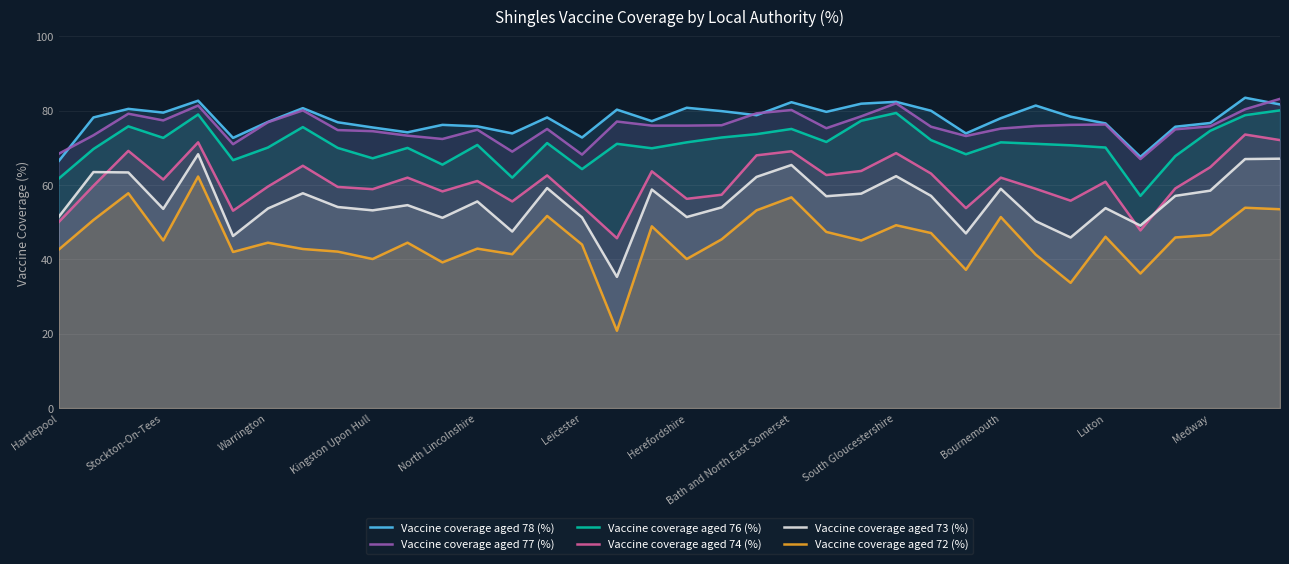

What are all the series names shown in the legend?

Vaccine coverage aged 78 (%), Vaccine coverage aged 77 (%), Vaccine coverage aged 76 (%), Vaccine coverage aged 74 (%), Vaccine coverage aged 73 (%), Vaccine coverage aged 72 (%)